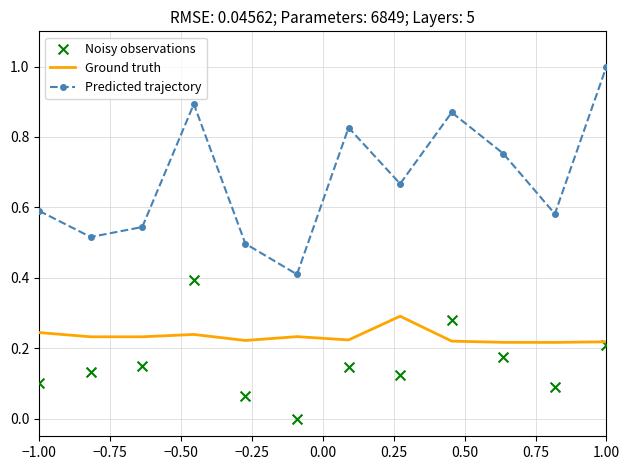

At how many categories does at least one series exceed 0?

12